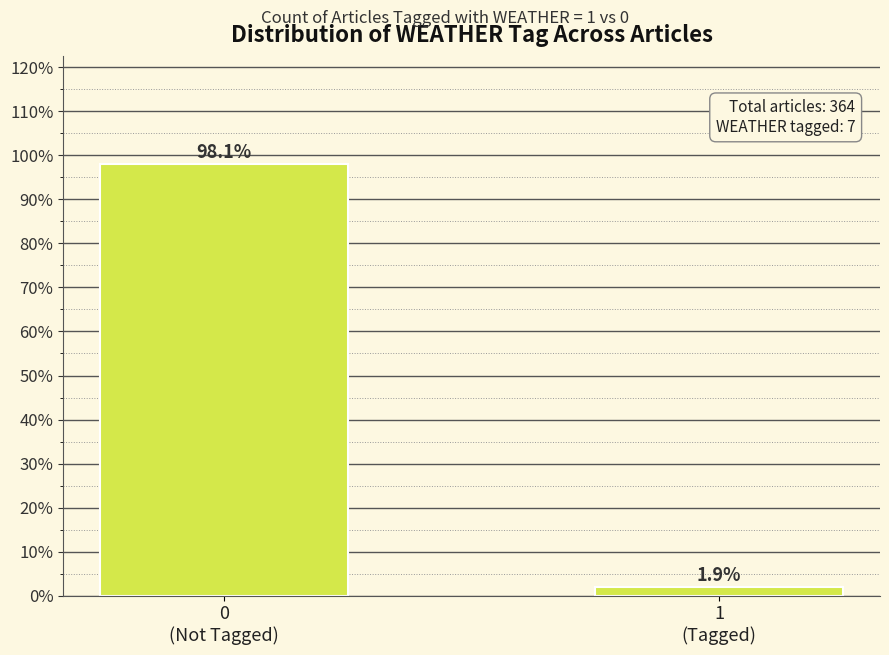

Reading left to right, transcribe all the data shown in this chart.

98.1	1.9